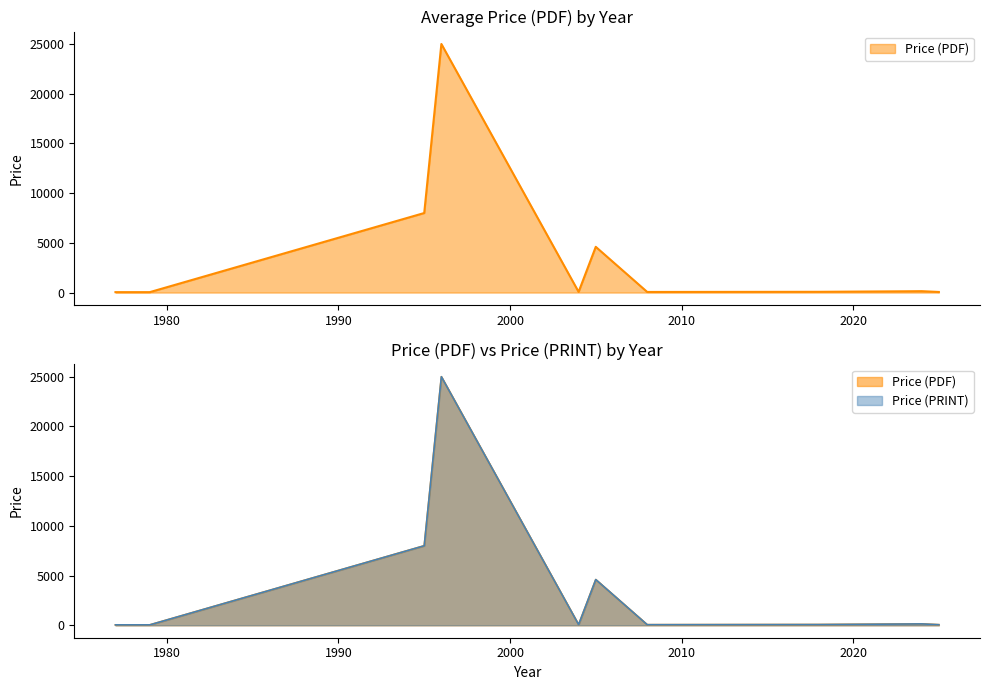

At 2025, list the series in order from largest to smallest.

Price (PDF), Price (PRINT)